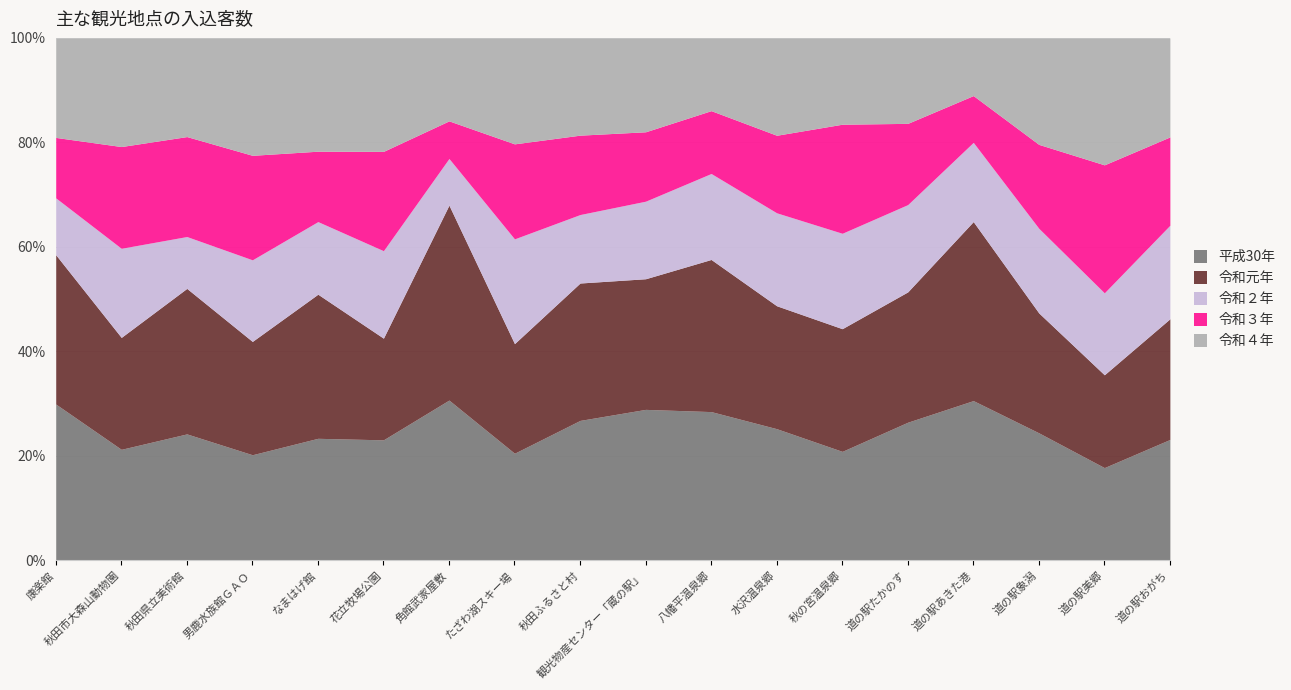

Where is 令和２年 nearest to the value 414?

道の駅象潟